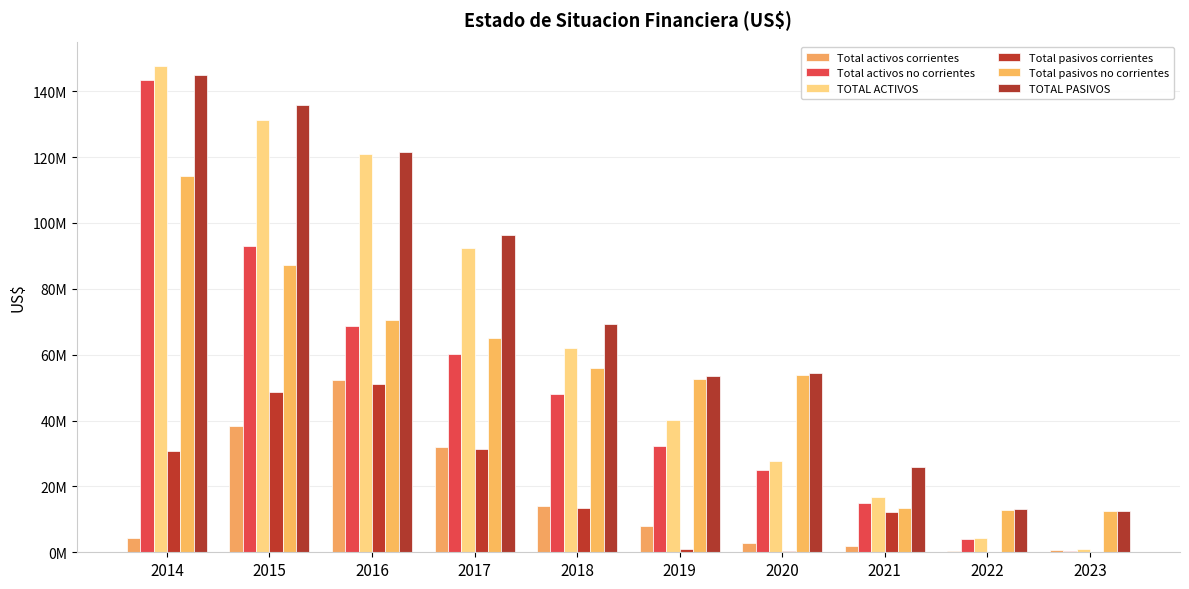

Which category has the lowest value across all series?

2022